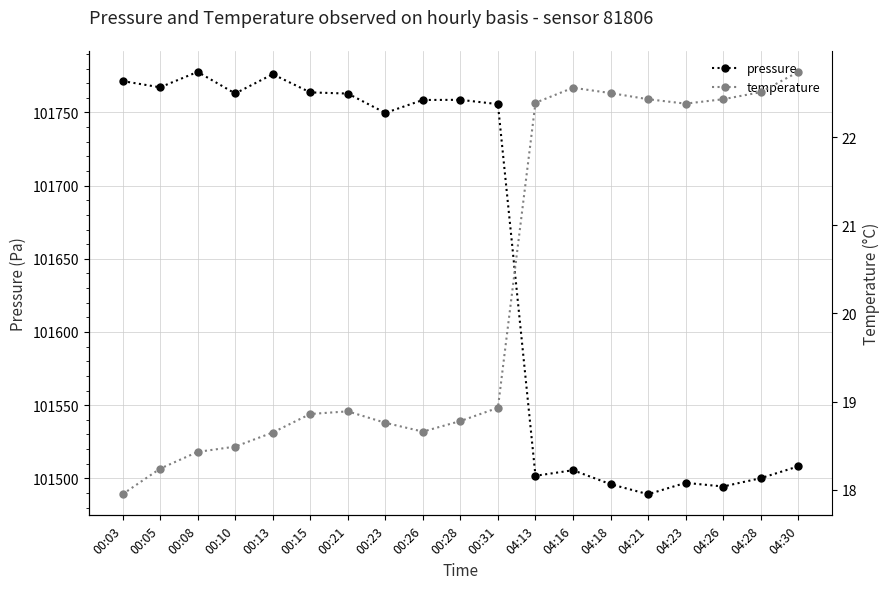

Is it true that temperature equals 33.4 at 04:26?

False